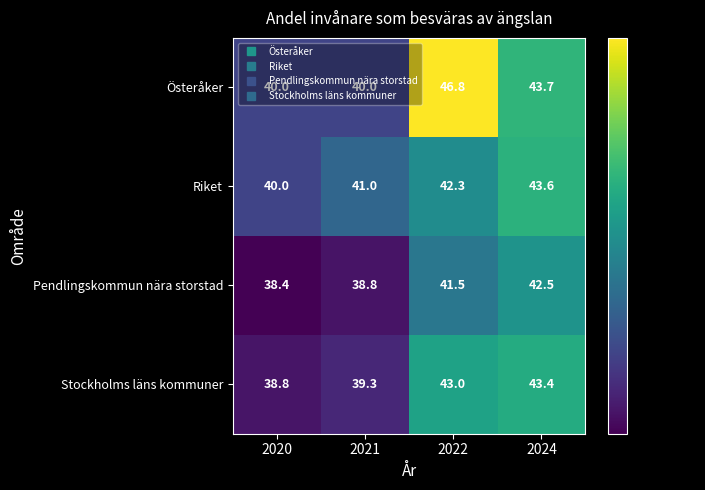

Which series has the widest spread of values?

Österåker